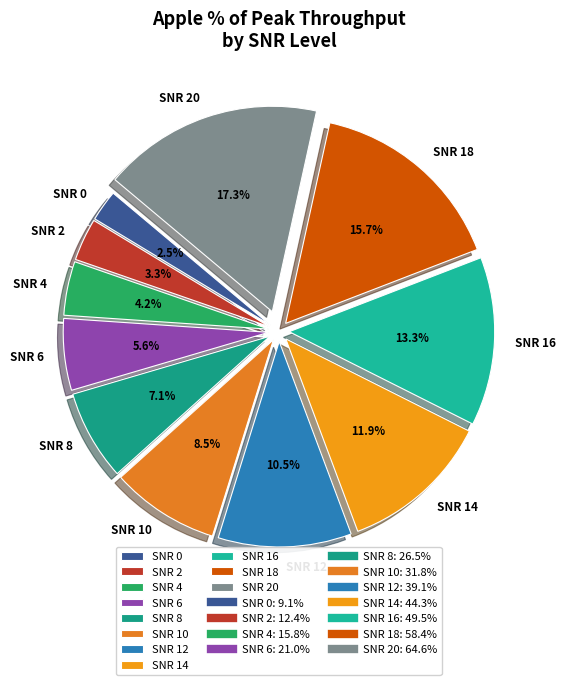

Count the number of slices in the pie.

11